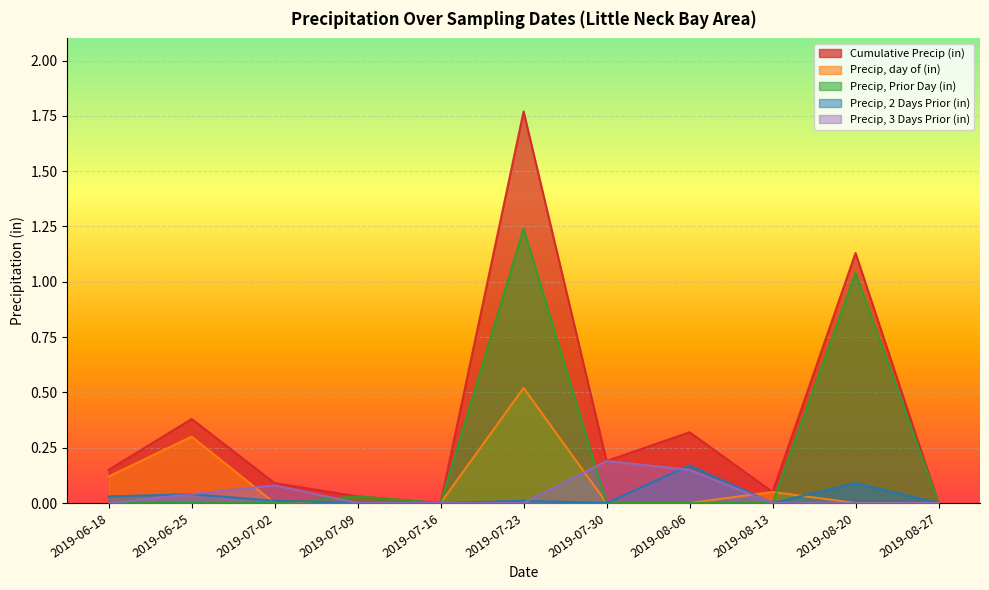

Rank the categories by Precip, Prior Day (in) value from lowest to highest.

2019-06-18, 2019-06-25, 2019-07-02, 2019-07-16, 2019-07-30, 2019-08-06, 2019-08-13, 2019-08-27, 2019-07-09, 2019-08-20, 2019-07-23